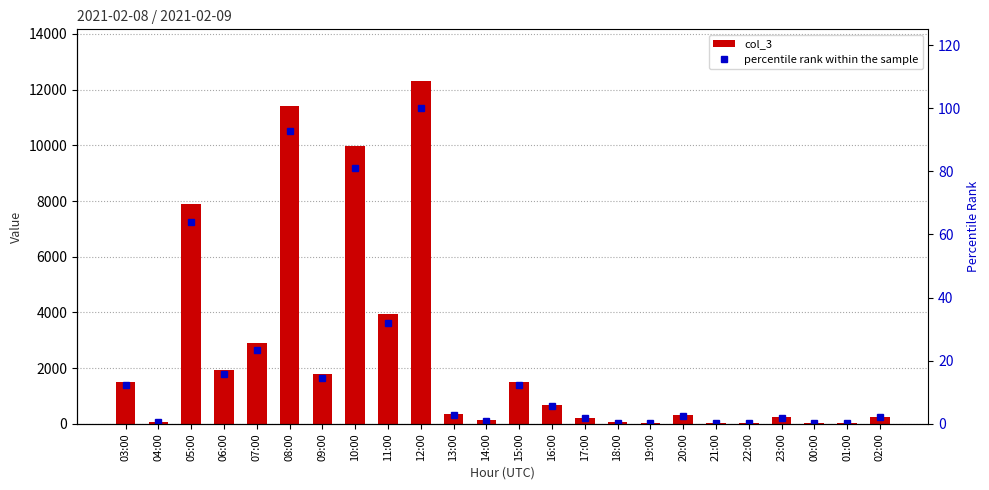

How many values in the percentile rank within the sample series exceed 2?

14